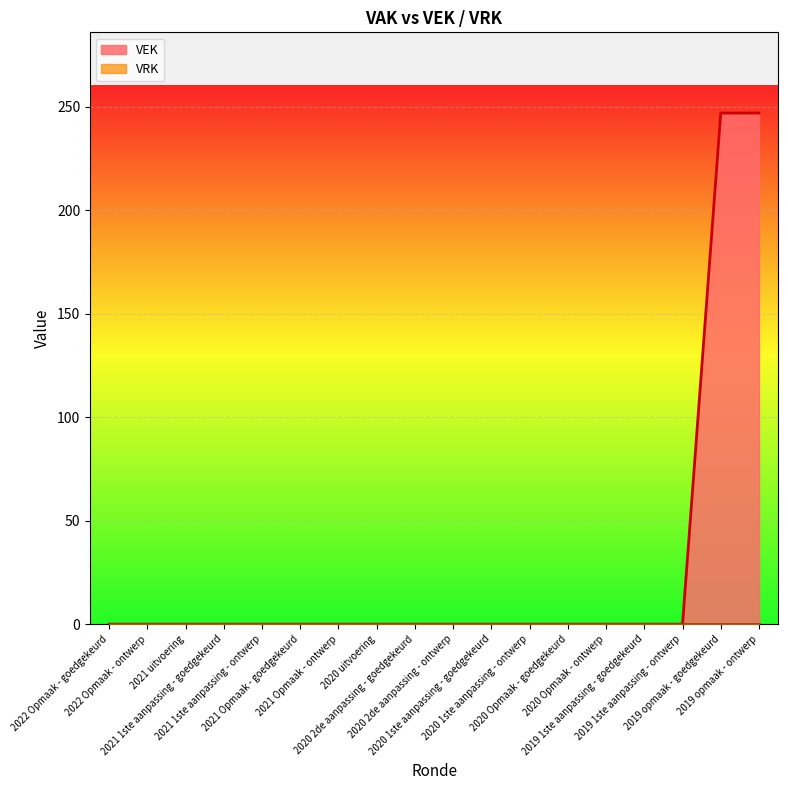

How many series are shown in this chart?

2